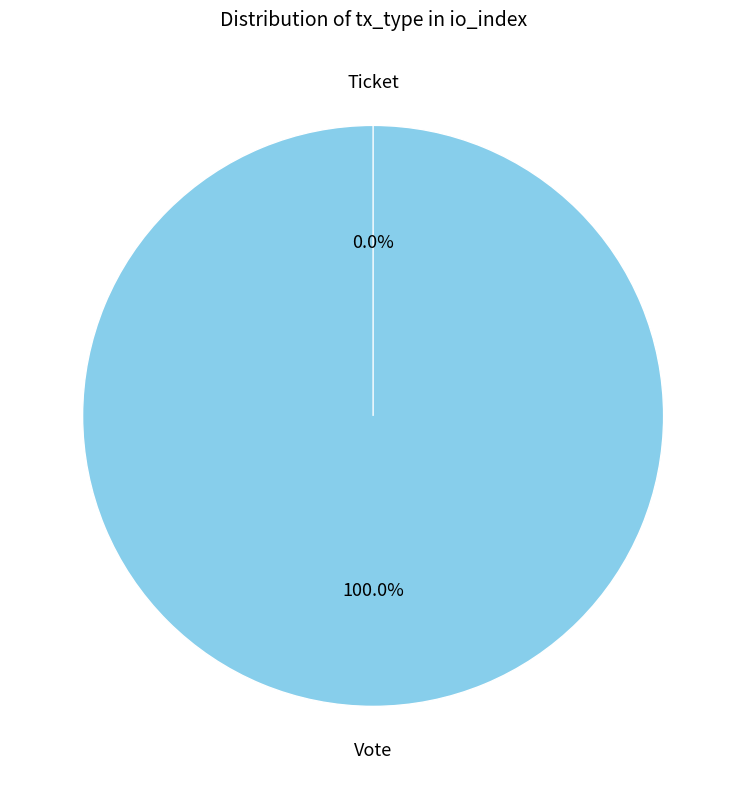

Rank the categories by value from lowest to highest.

Ticket, Vote